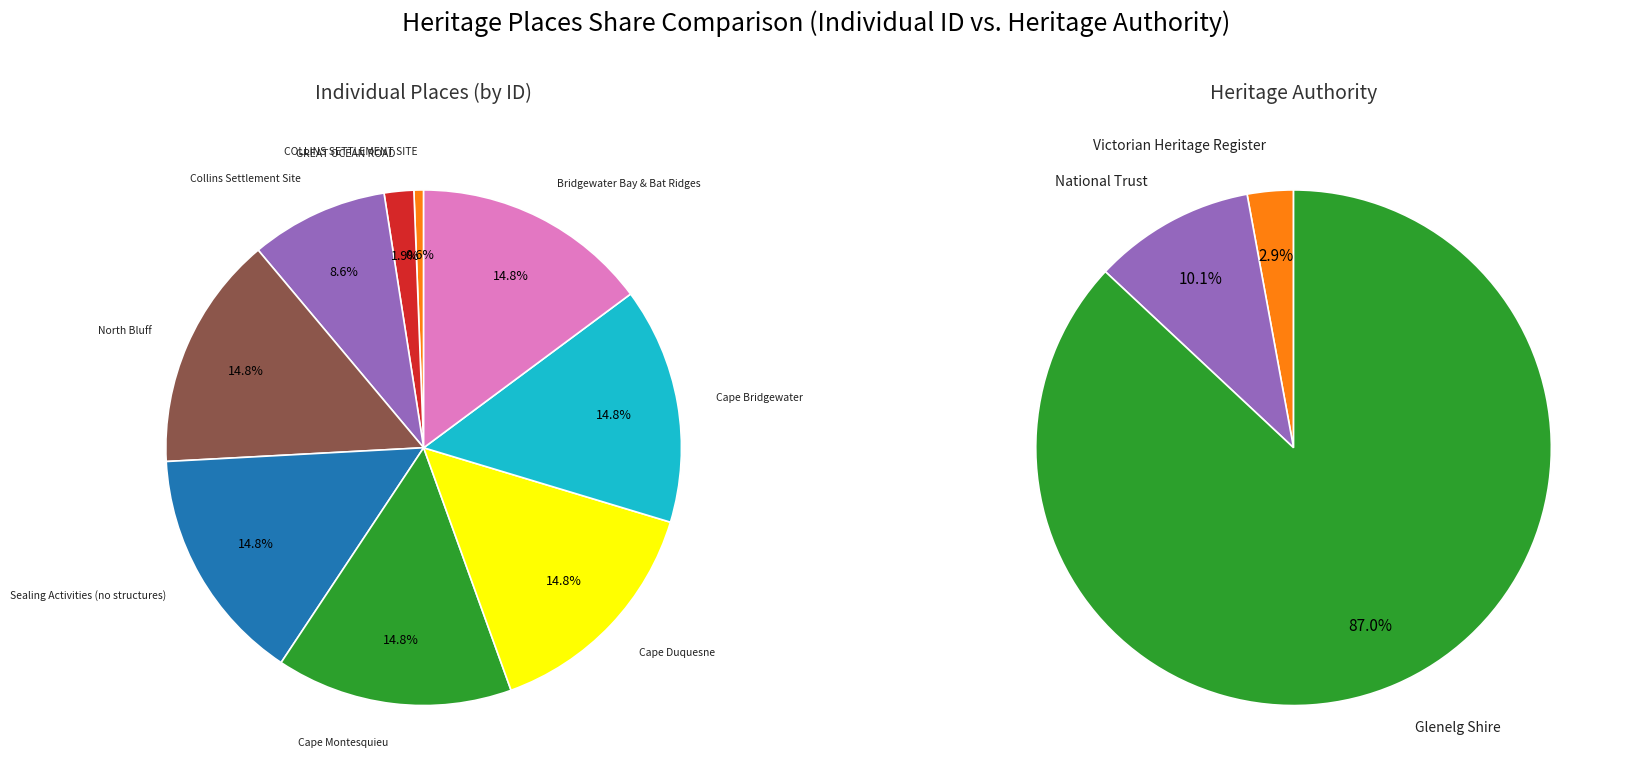

How much of the chart is everything except Sealing Activities (no structures)?

85.2%